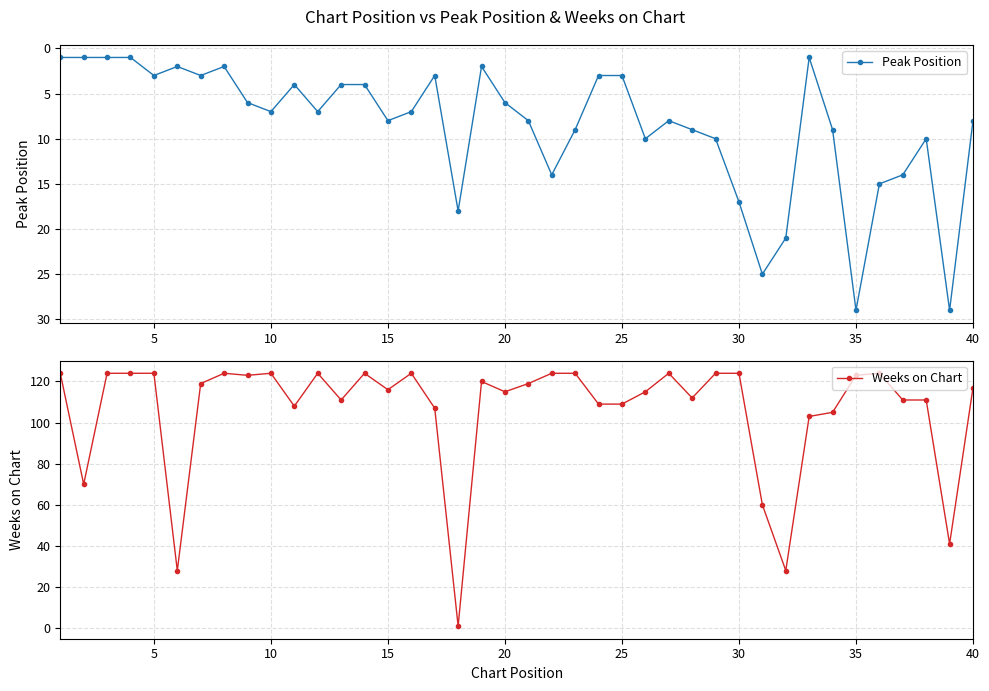

Is it true that Peak Position equals 5 at 15?

False